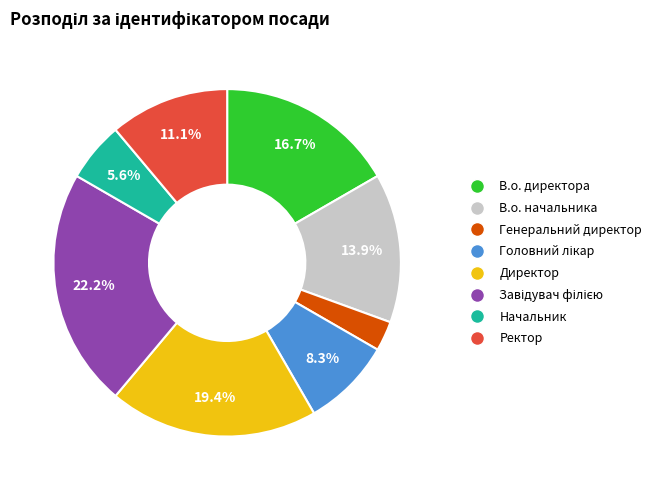

Approximately how many times larger is the value at Начальник compared to Директор?

0.3